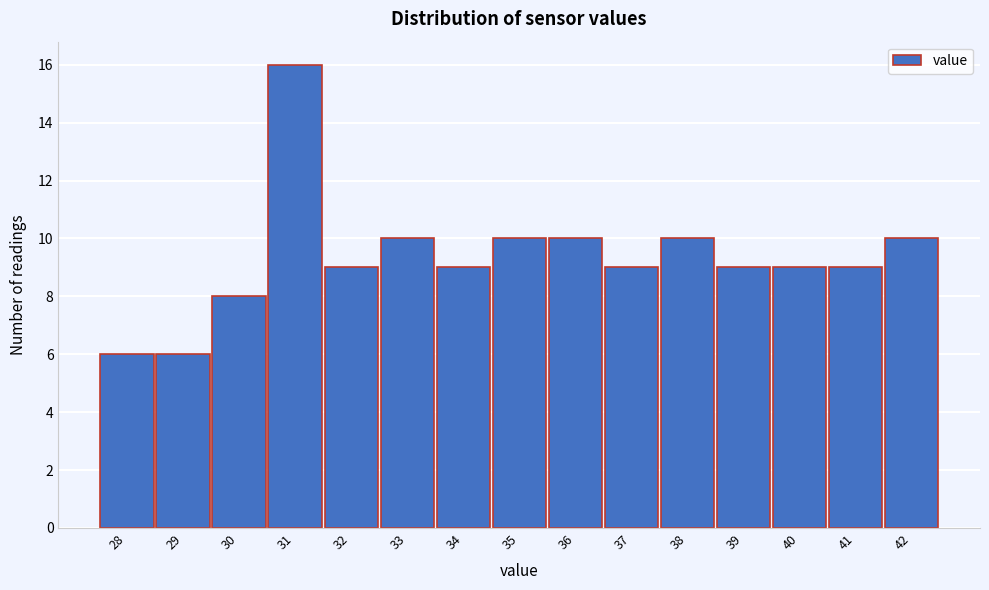

Reading left to right, transcribe all the data shown in this chart.

28=6	29=6	30=8	31=16	32=9	33=10	34=9	35=10	36=10	37=9	38=10	39=9	40=9	41=9	42=10